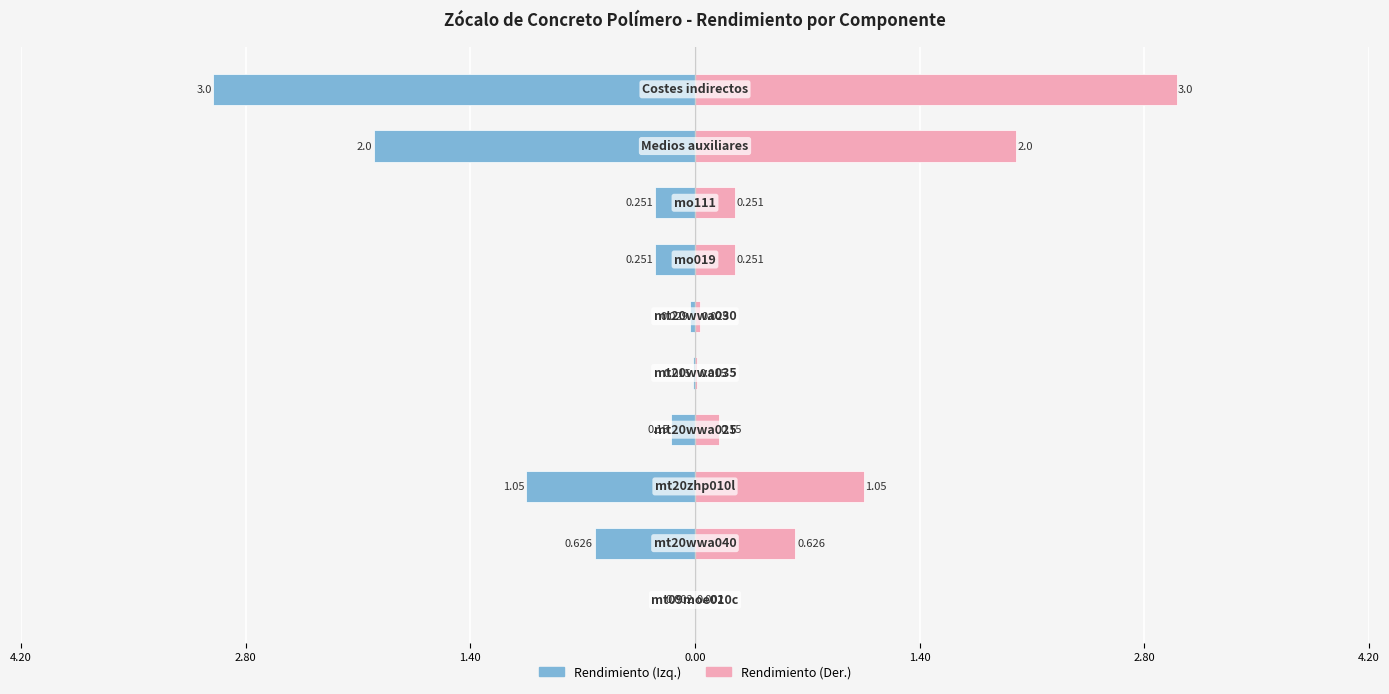

Reading left to right, what are all the values shown in this chart?

Rendimiento (Izq.): -0.0	-0.6	-1.1	-0.1	-0.0	-0.0	-0.3	-0.3	-2.0	-3.0
Rendimiento (Der.): 0.0	0.6	1.1	0.1	0.0	0.0	0.3	0.3	2.0	3.0